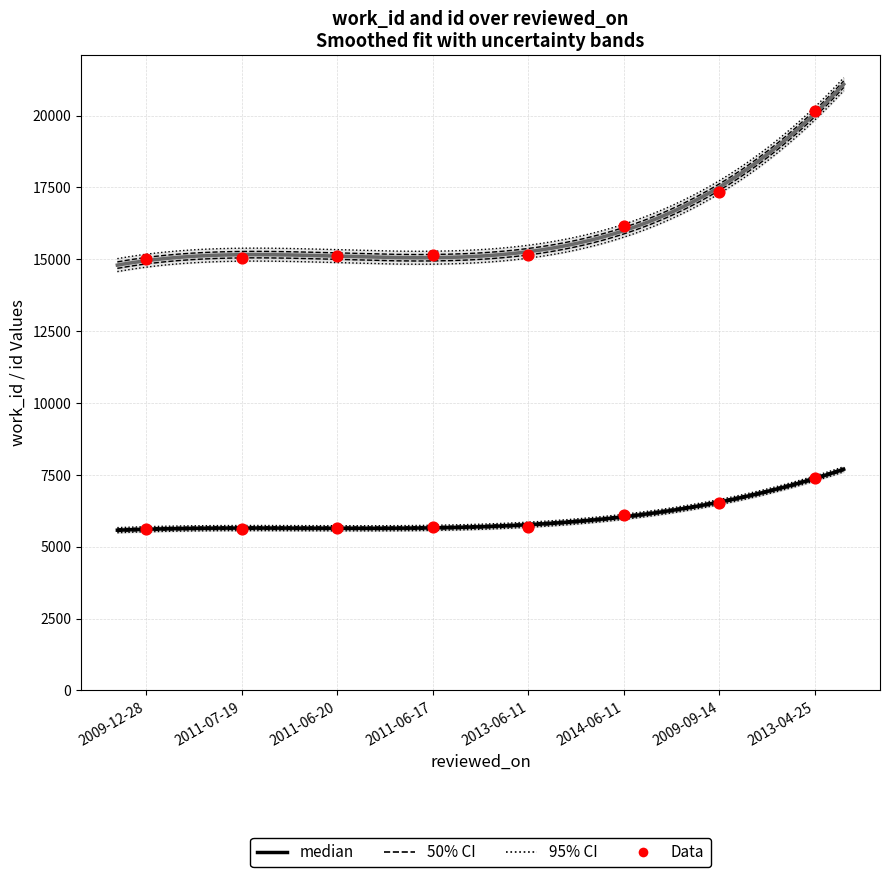

Which series has the widest spread of Y values?

id